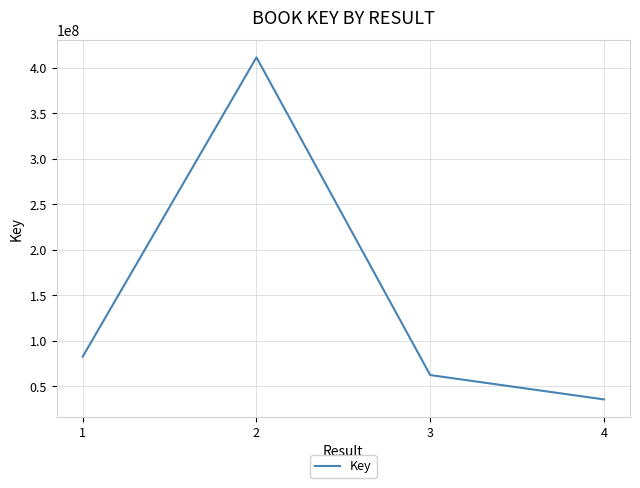

Read the value at 4, to the nearest 100.

35426100